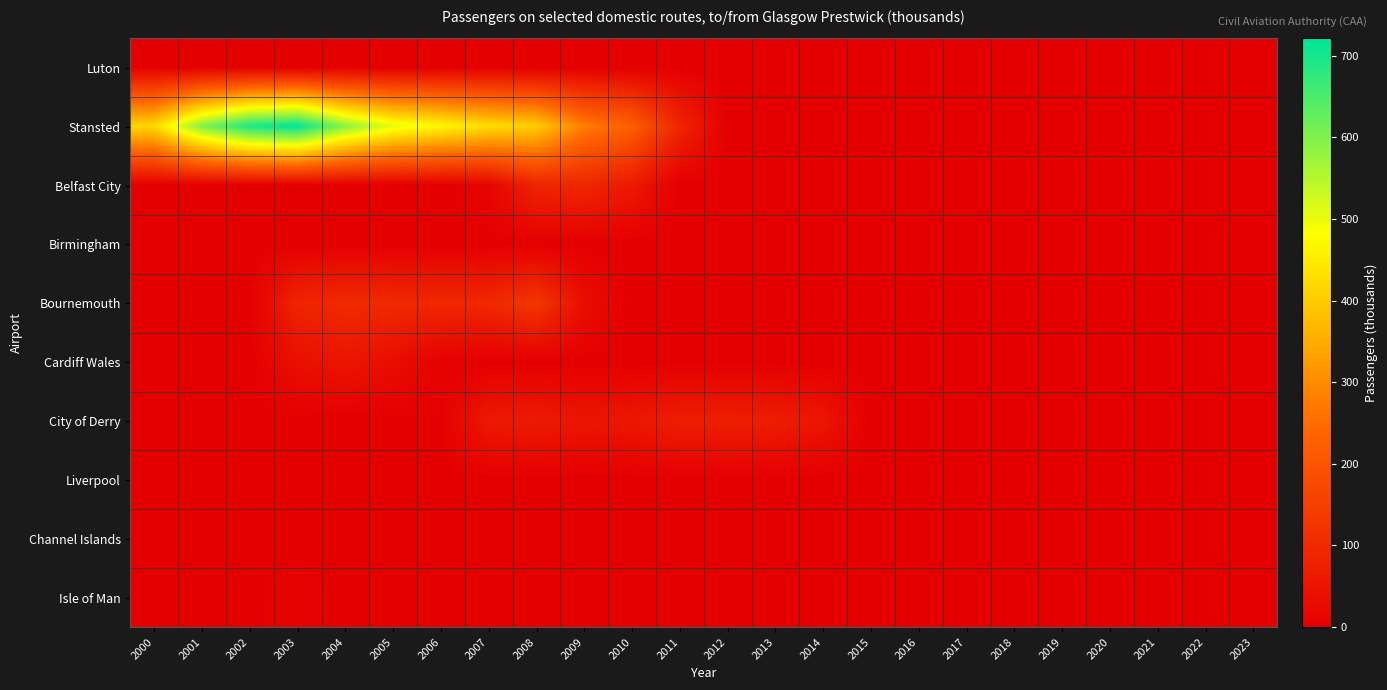

What is the spread (max minus min) of values at 2023?

0.1